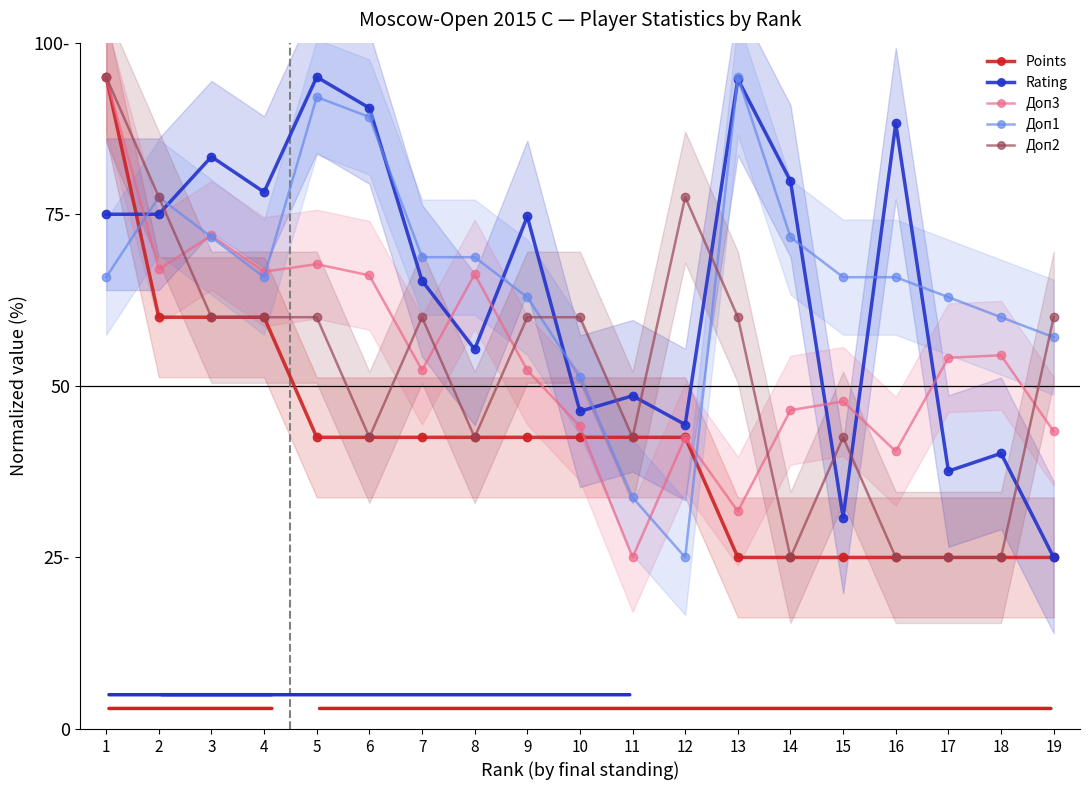

At which label is Points closest to 60?

2